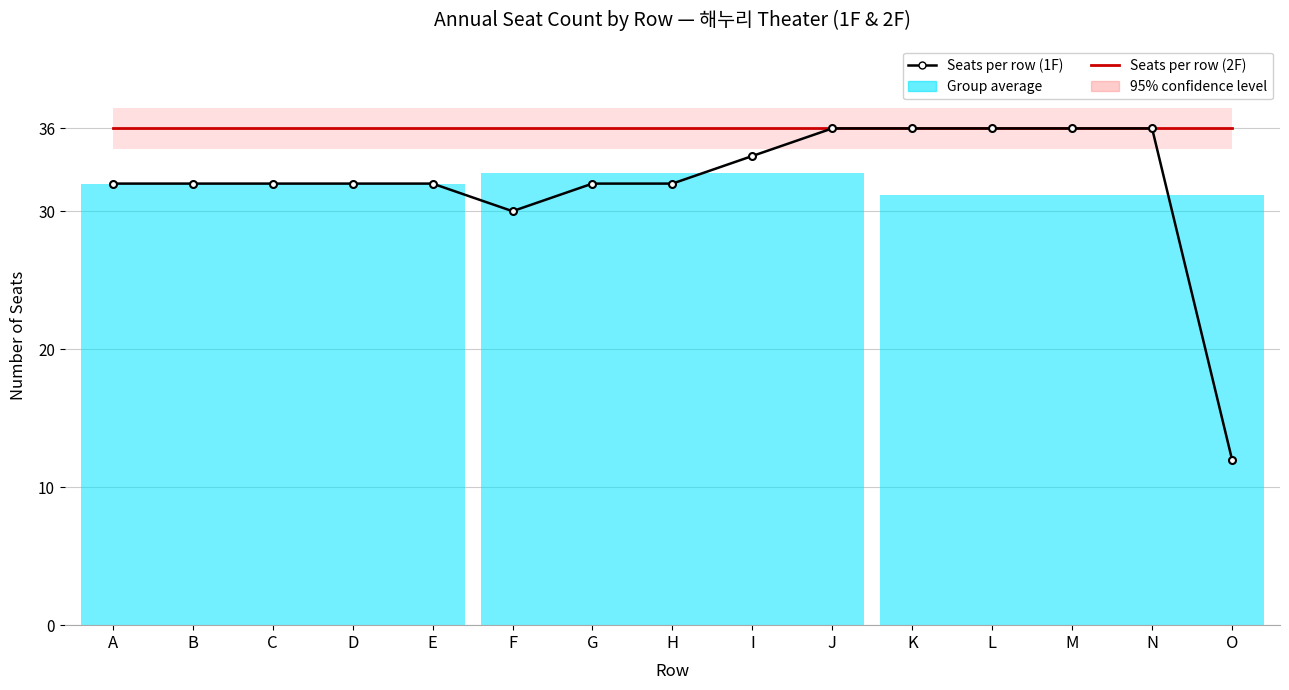

Rank the series at F from highest to lowest value.

Seats per row (2F), Seats per row (1F)